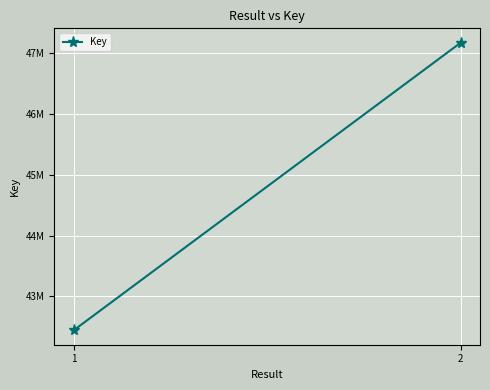

What is the change in value from 1 to 2?

+4737141